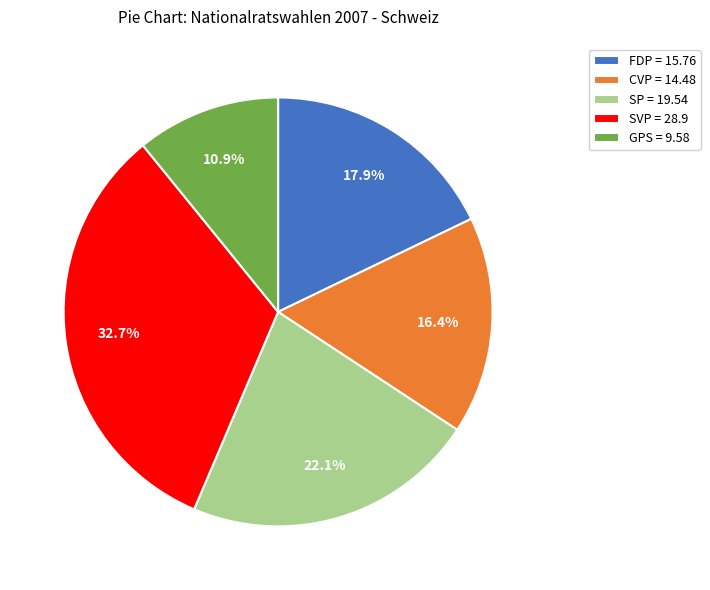

What percentage is the GPS slice, to the nearest percent?

11%